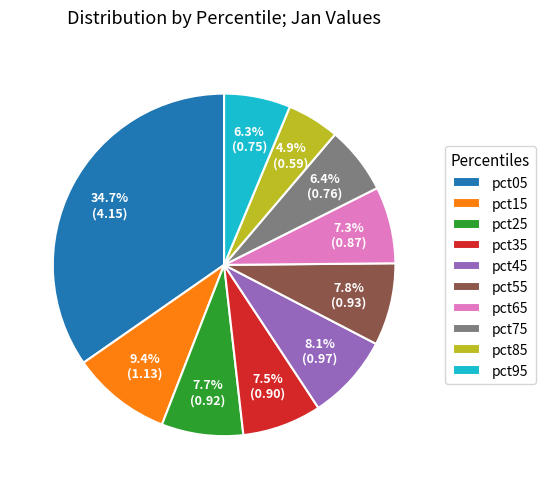

Which category has the biggest portion of the pie?

pct05